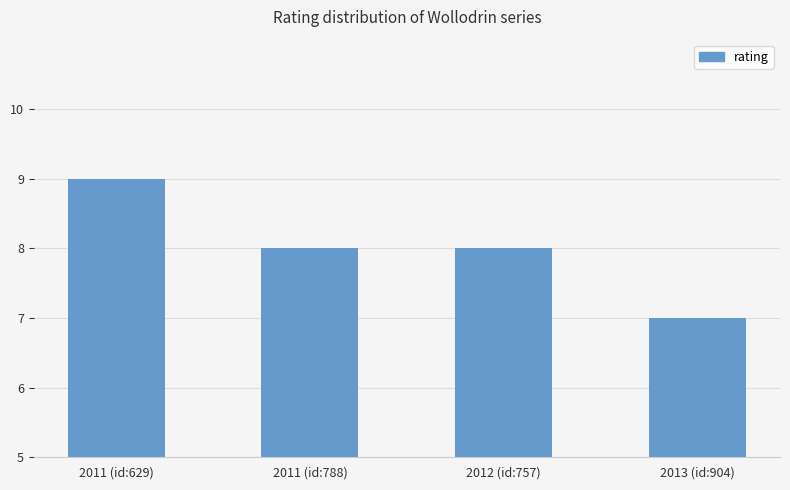

The chart shows a value of 5 at 2011 (id:629). True or false?

False